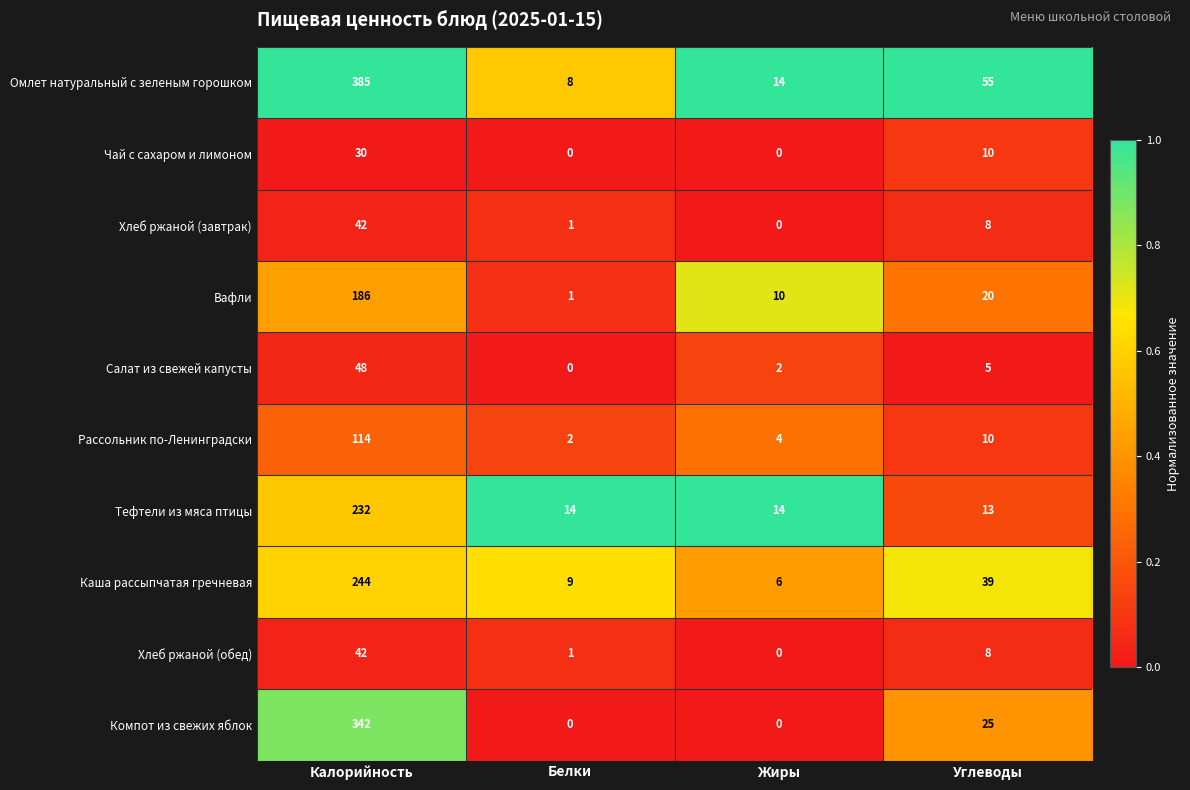

Which series changed the most between Калорийность and Жиры?

Омлет натуральный с зеленым горошком